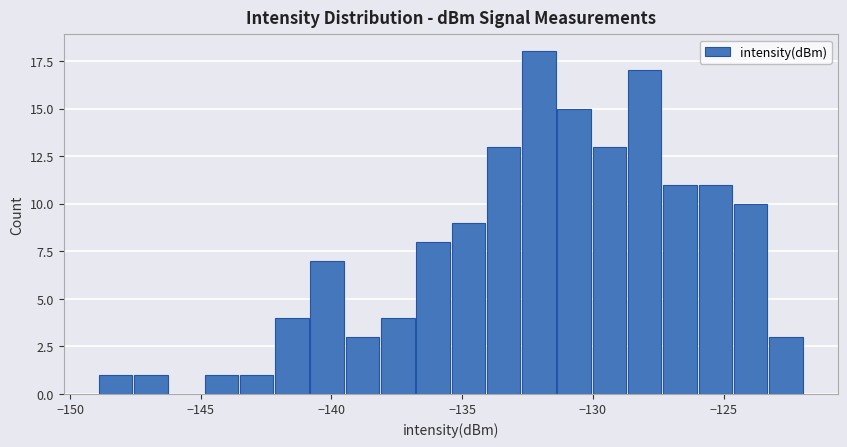

Read against the x-axis, roughly where is the centre of the tallest bar?

-132.0